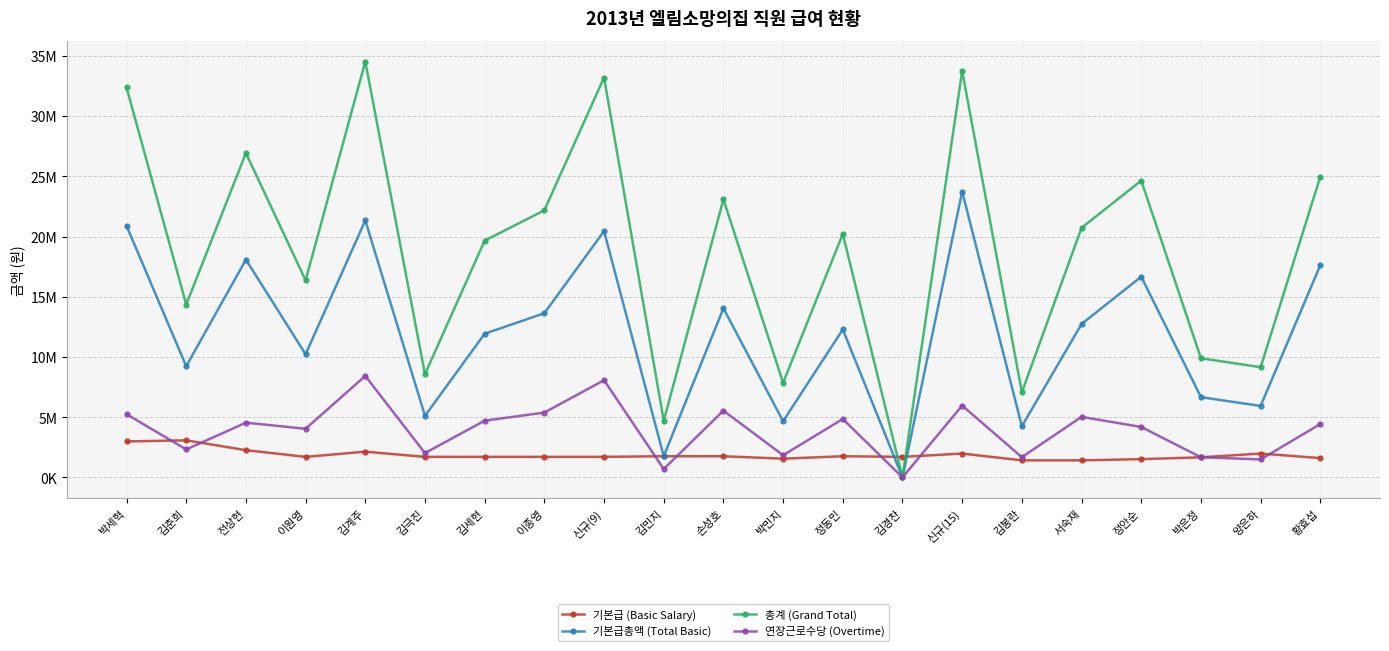

Which label corresponds to the smallest value in the chart?

김경찬